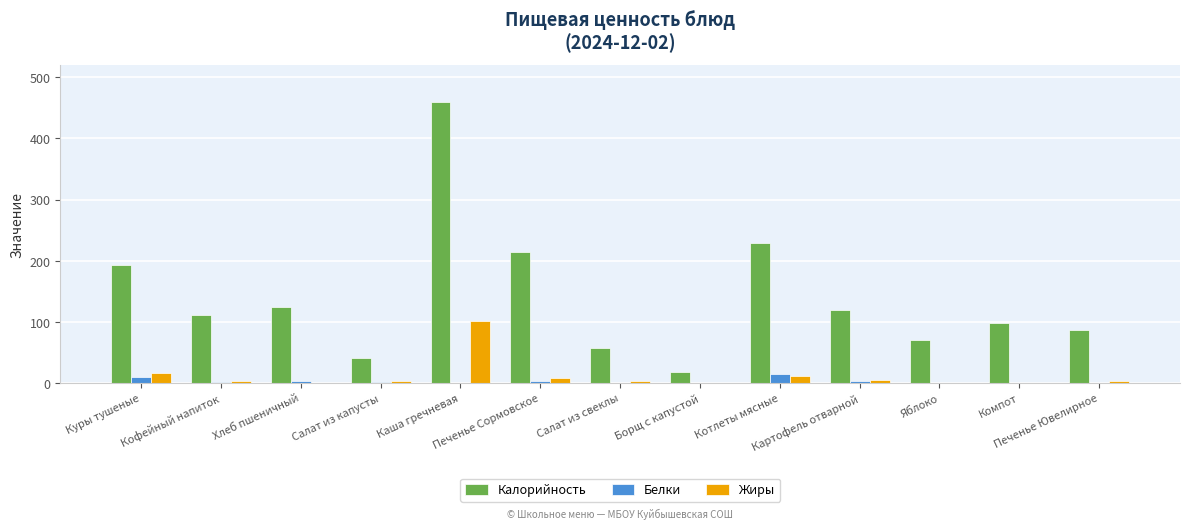

Which series changed the most between Куры тушеные and Салат из свеклы?

Калорийность